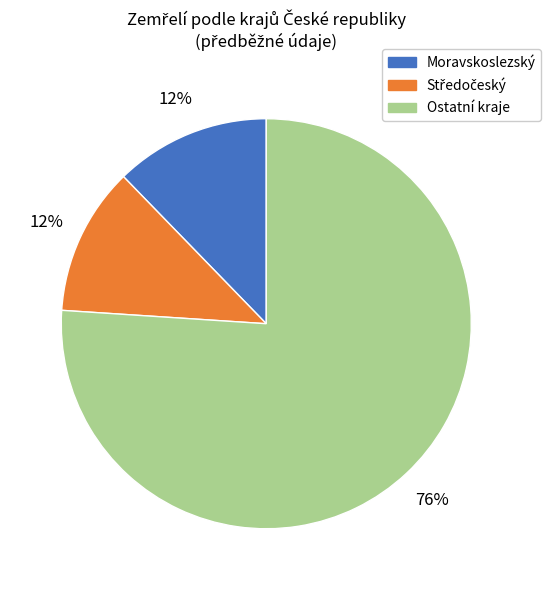

To the nearest percent, what is the average slice percentage?

33%